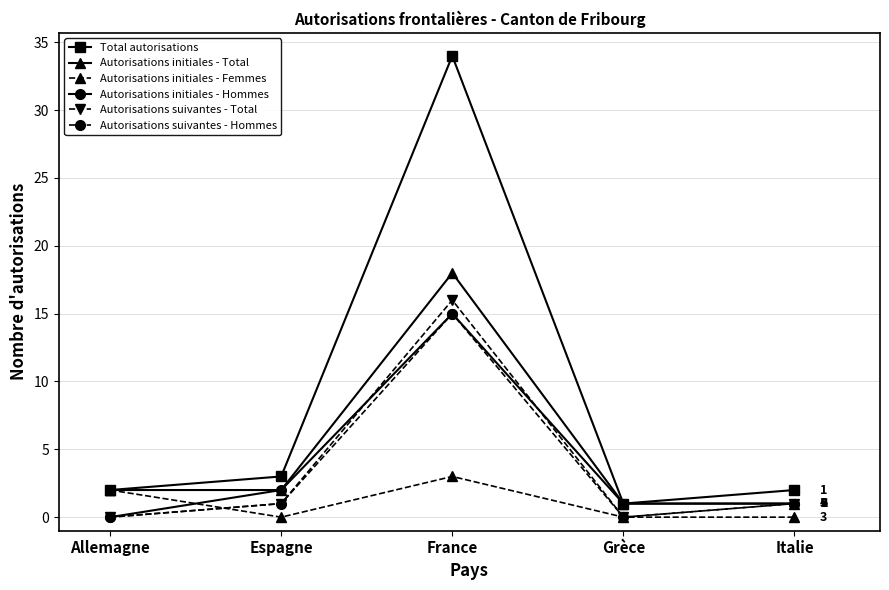

True or false: Autorisations initiales - Femmes has a value of 0 at Italie.

True